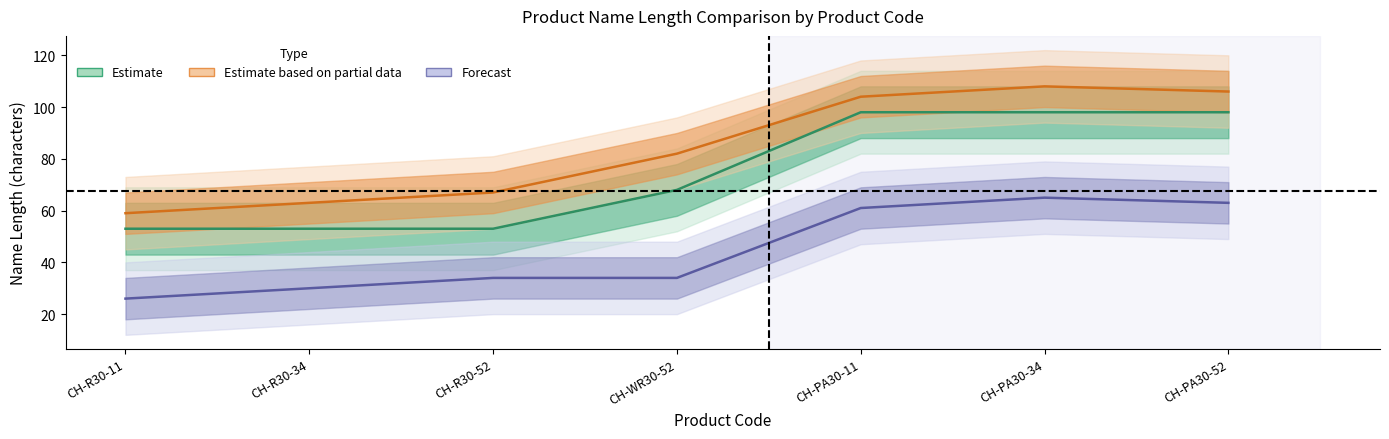

What is the difference between the Name7_Len values at CH-WR30-52 and CH-PA30-34?

31